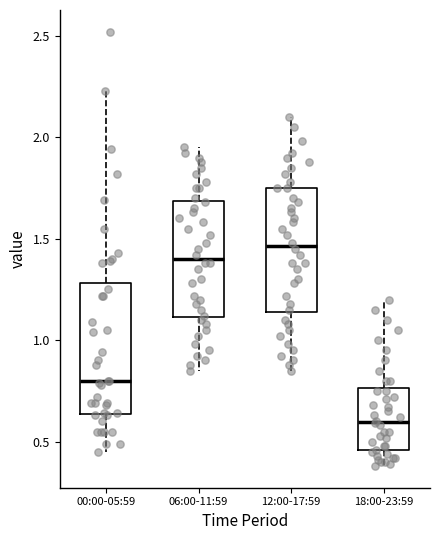

Where is the upper edge of the box for 18:00-23:59 on the y-axis? The values are not printed on the chart, so give them approximately, as read against the axis.

0.75